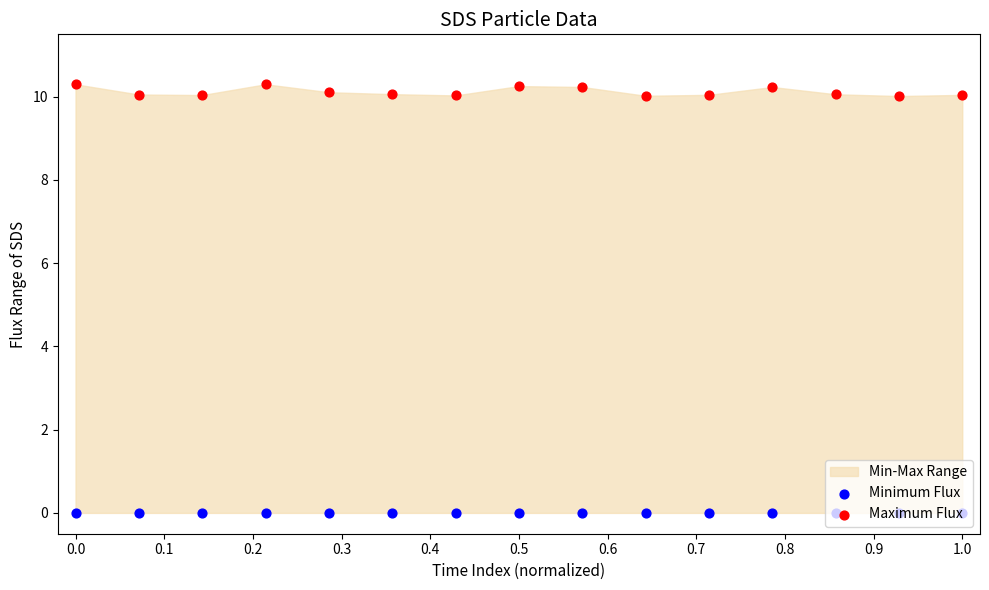

At how many categories does at least one series exceed 8?

15